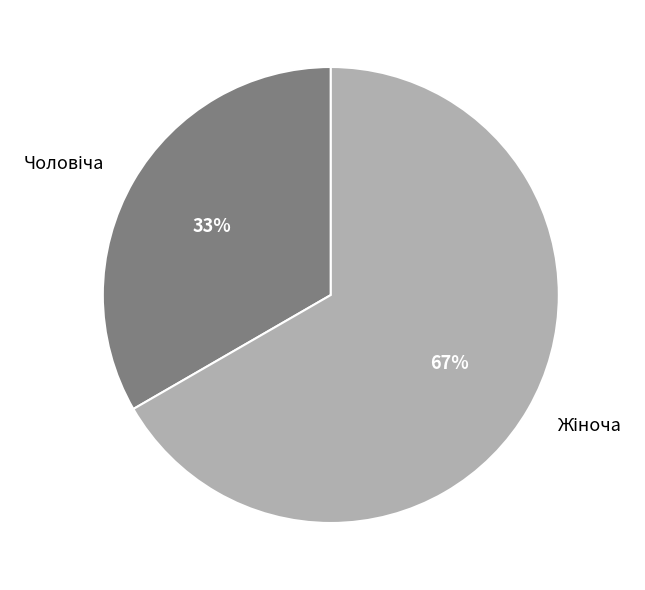

To the nearest percent, what is the average slice percentage?

50%